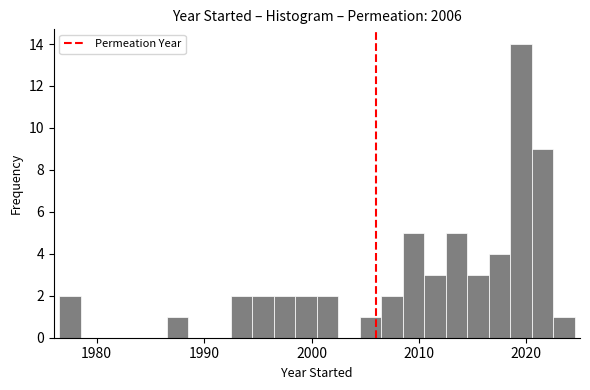

Around what value on the x-axis is the tallest bar? Give the approximate position of its centre, as read against the axis.

2020